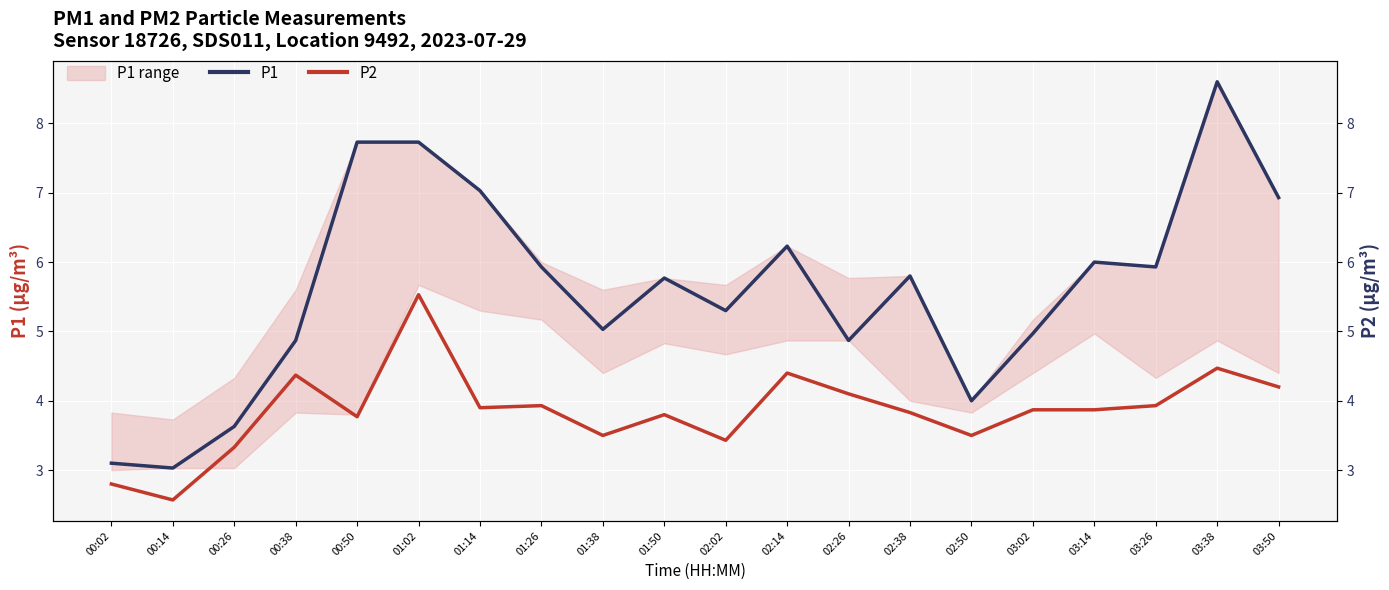

True or false: P2 and P1 cross at least once.

False